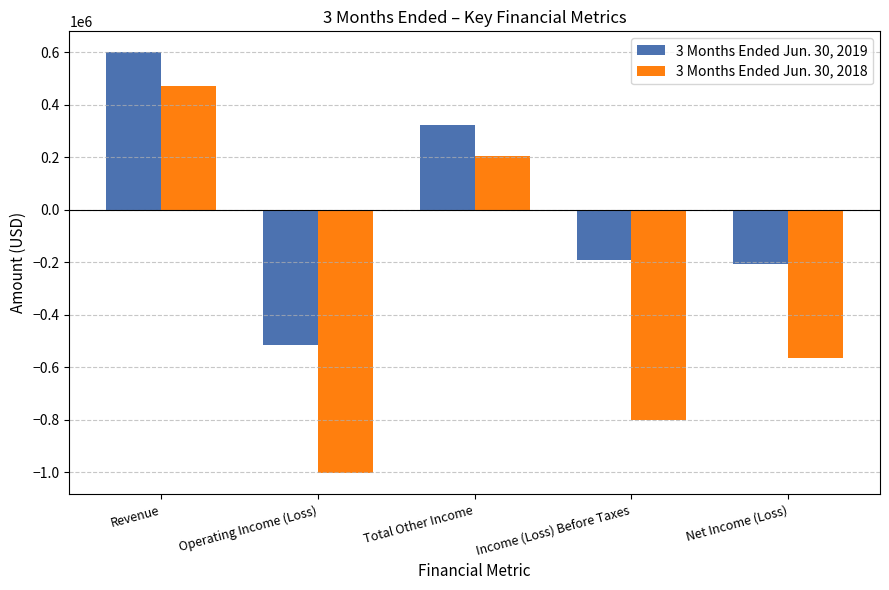

What is the total value across all series at Income (Loss) Before Taxes?

-994000